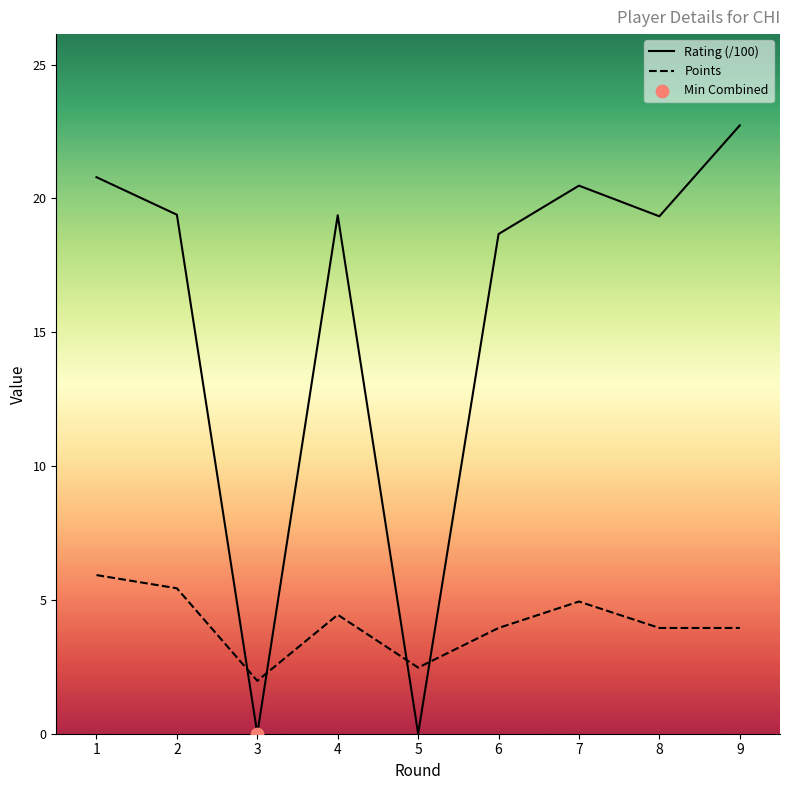

Which series reaches the maximum Y coordinate?

Rating (/100)